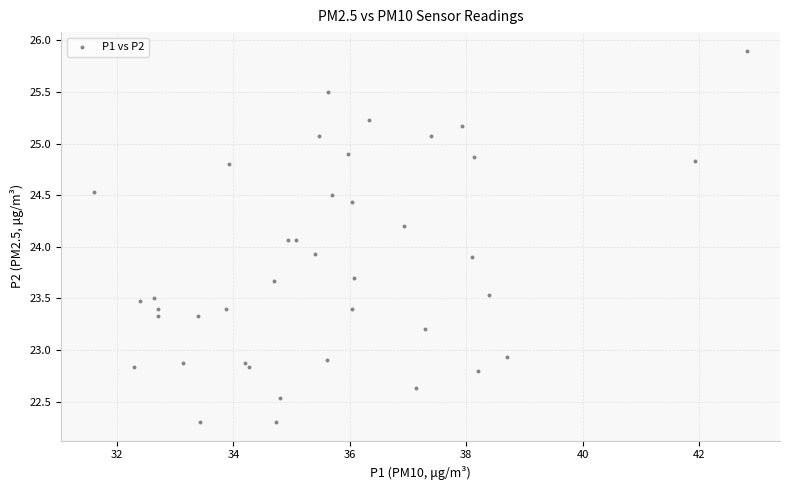

What is the range of X values (max minus min)?

11.2